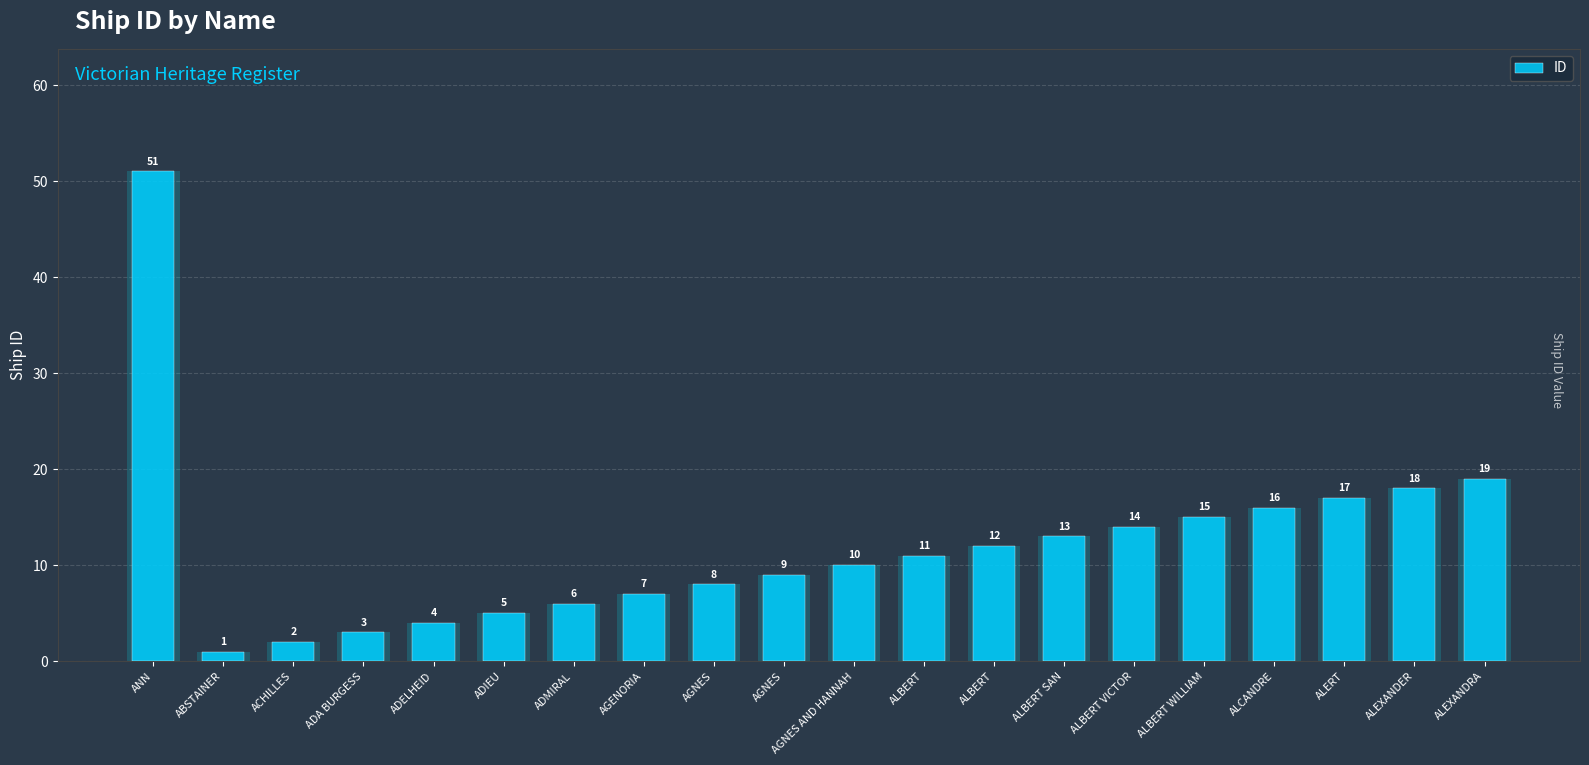

How many distinct data groups are displayed?

1